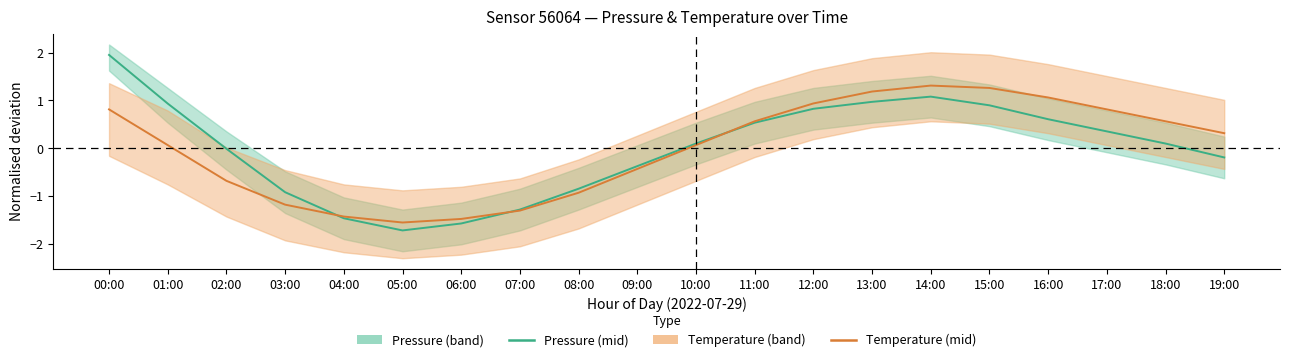

At 12:00, list the series in order from largest to smallest.

Temperature, Pressure